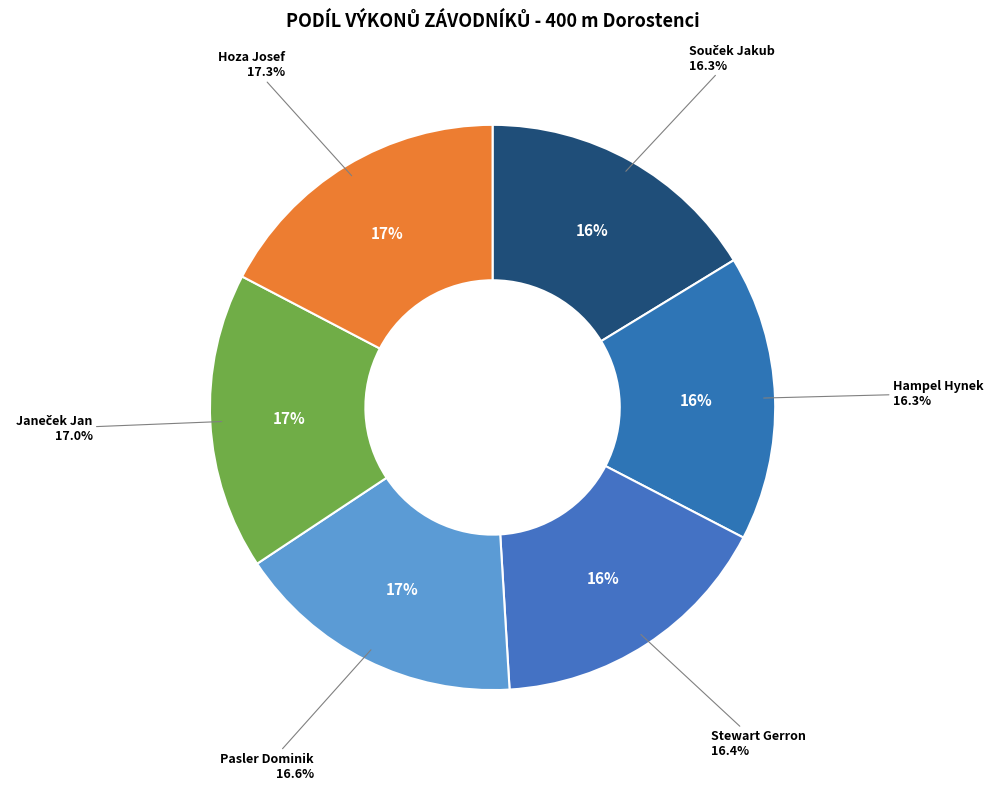

Approximately how many times larger is the value at Pasler Dominik compared to Stewart Gerron?

1.0